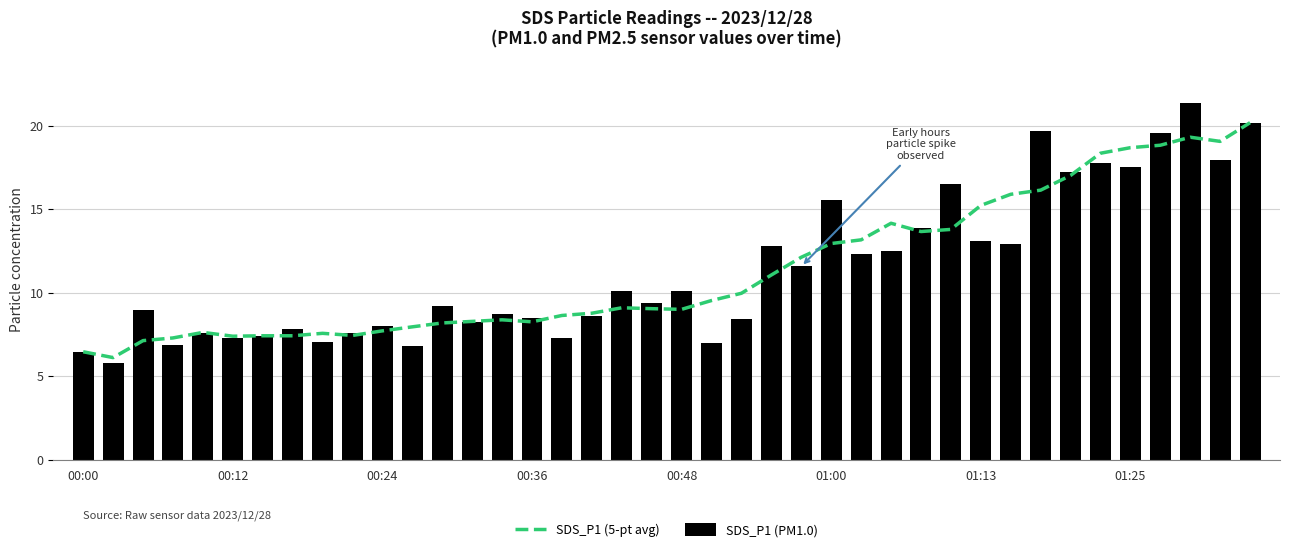

What is the value of the SDS_P1 (5-pt avg) bar at the 30th from the left?

13.8